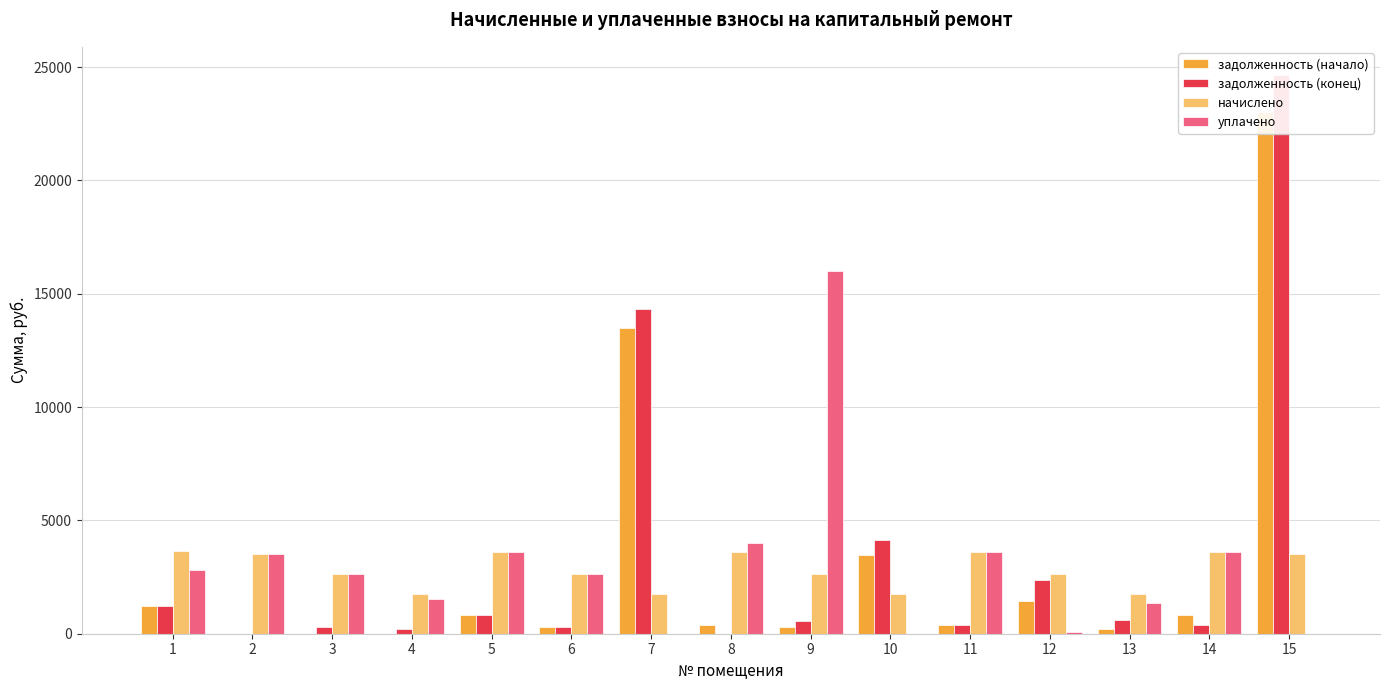

At which label is задолженность (начало) closest to 11519?

7